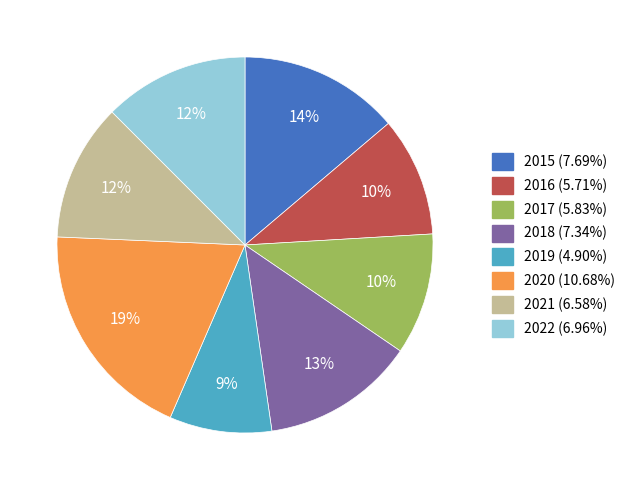

To the nearest percent, what portion does 2022 represent?

12%